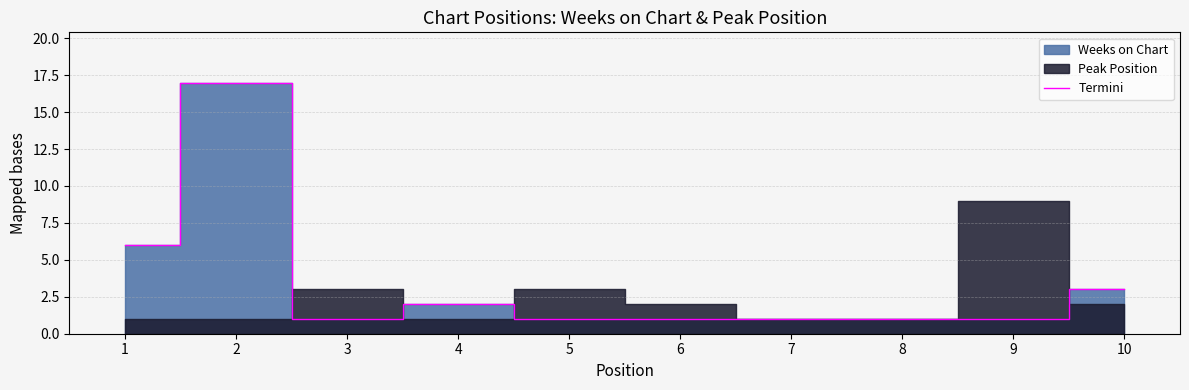

What is the change in value from 4 to 10?

+1